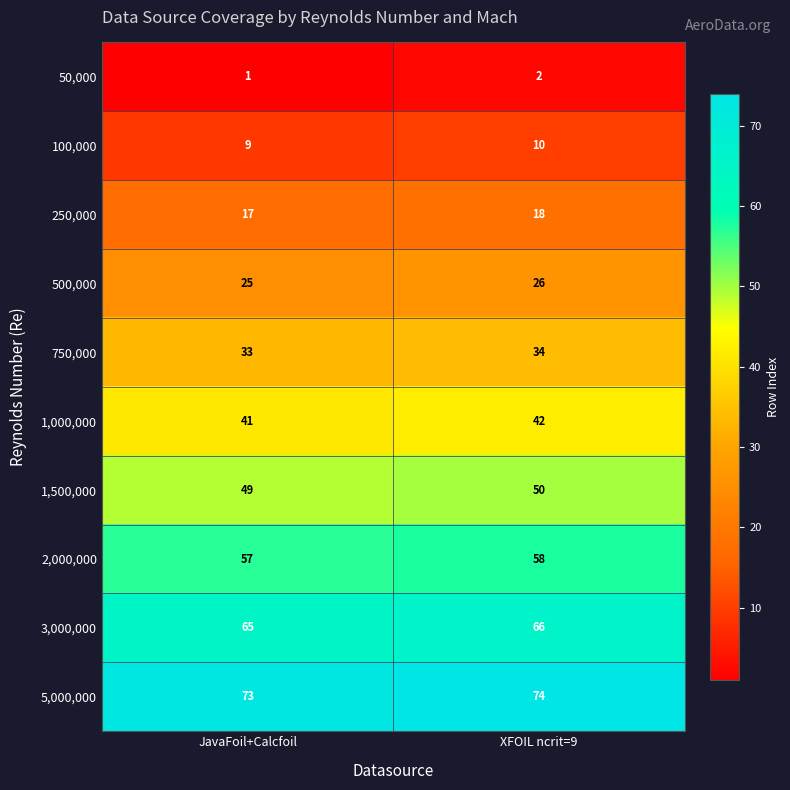

What is the spread (max minus min) of values at XFOIL ncrit=9?

72